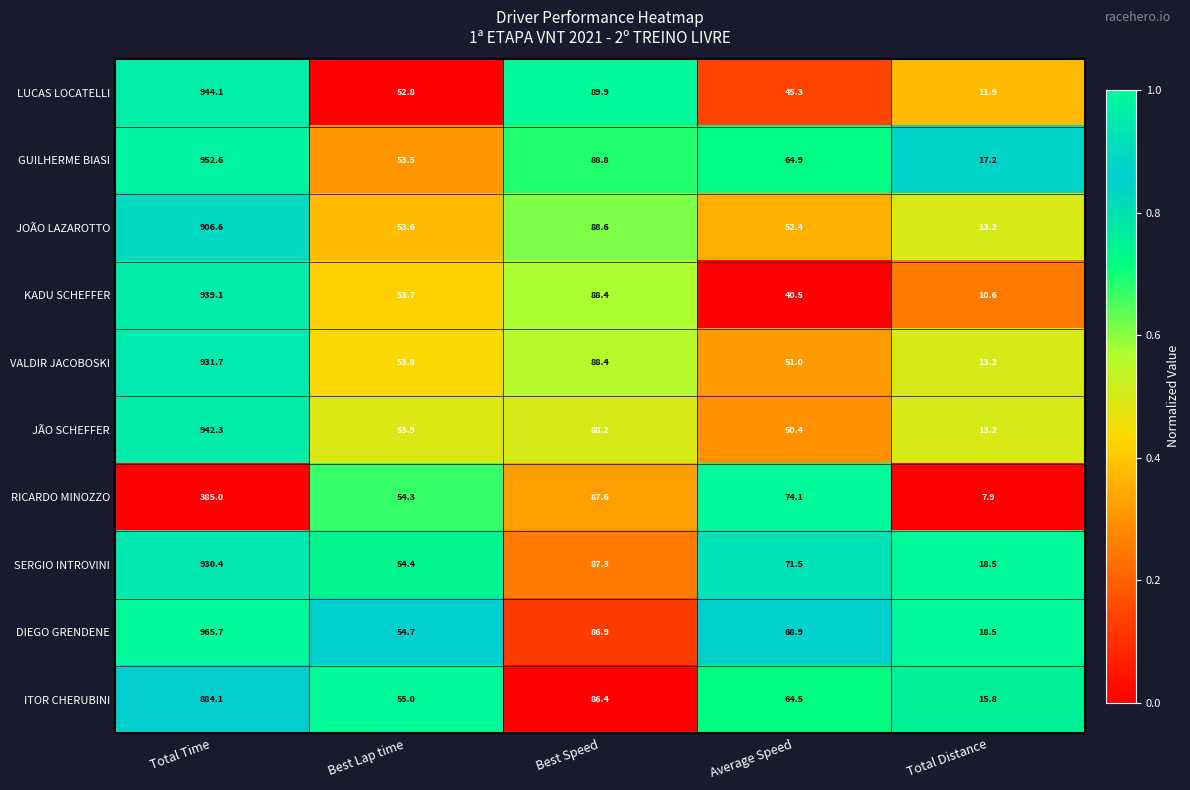

What is the total value across all series at Best Lap time?

539.7